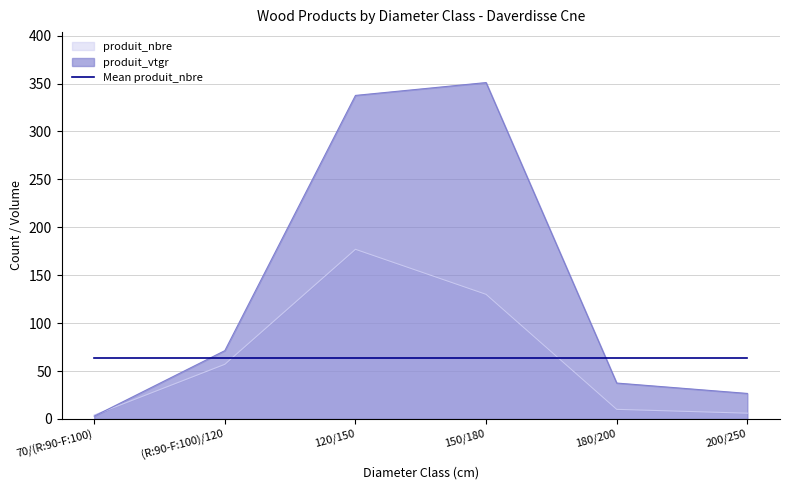

True or false: produit_vtgr has more than 2 interior local peaks.

False